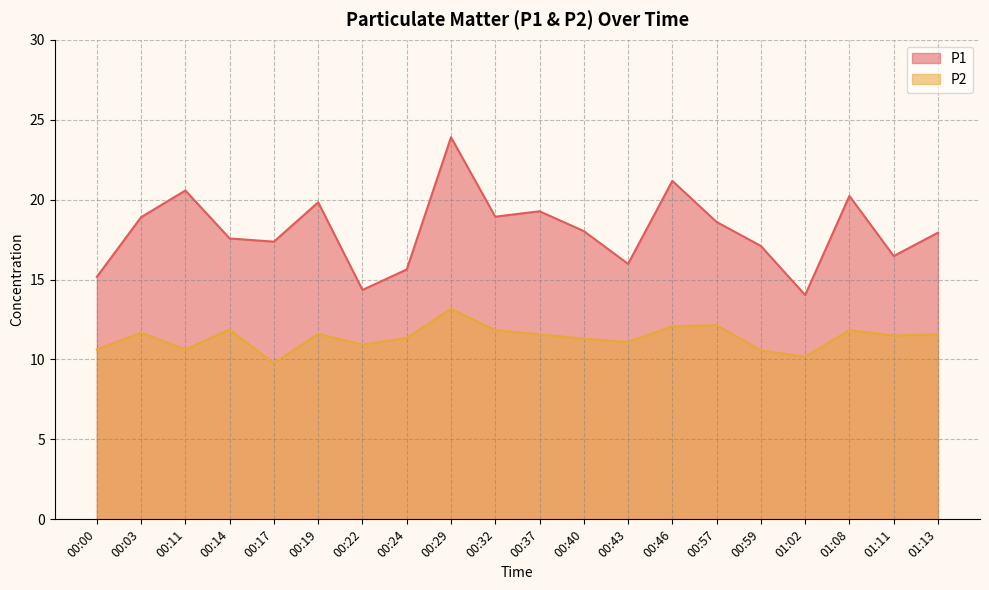

In P2, how many points are higher than both neighbors (excluding endpoints)?

6